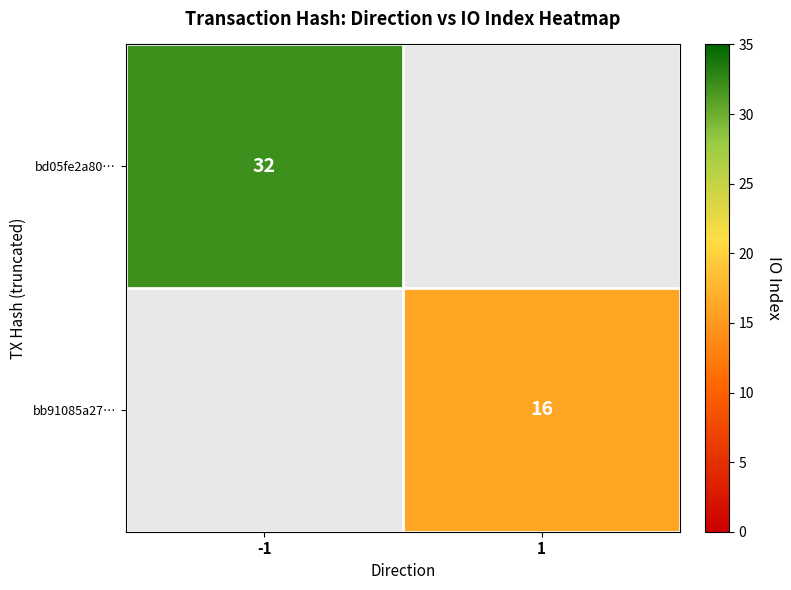

What is the average value of the bb91085a27… series?

8